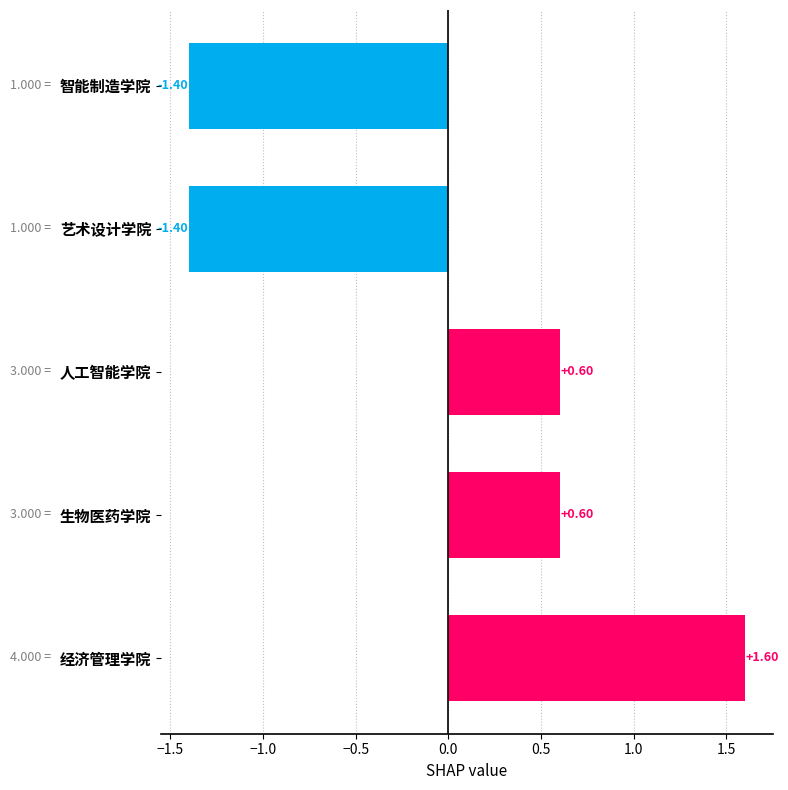

What is the difference between the second highest and second lowest values?

2.0